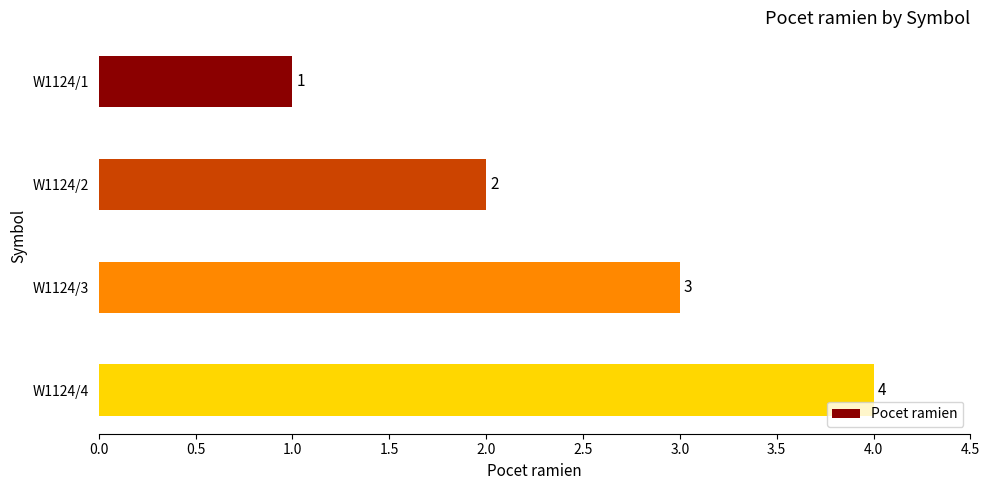

What is the value of the 2nd bar from the top?

2